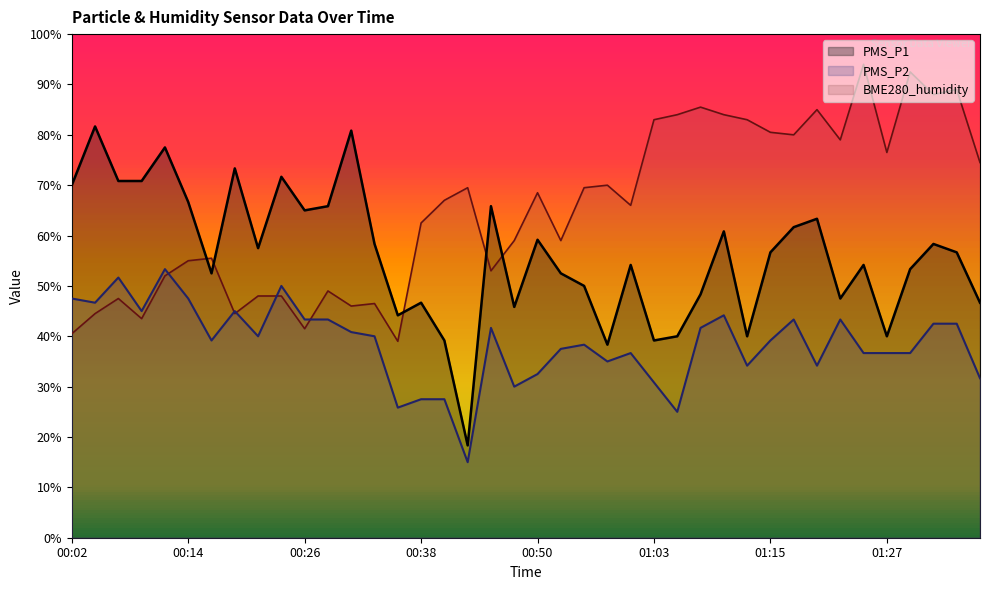

Which category has the highest value across all series?

01:25